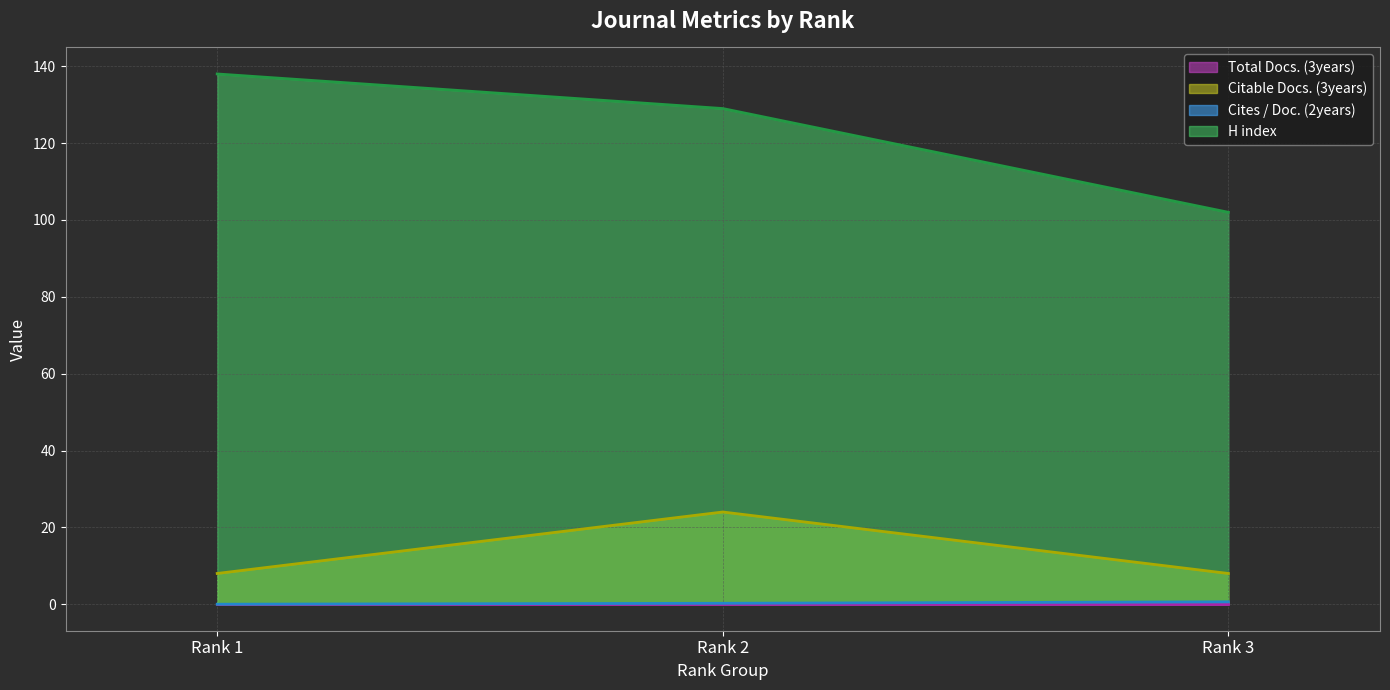

What is the total value across all series at Rank 3?

110.6